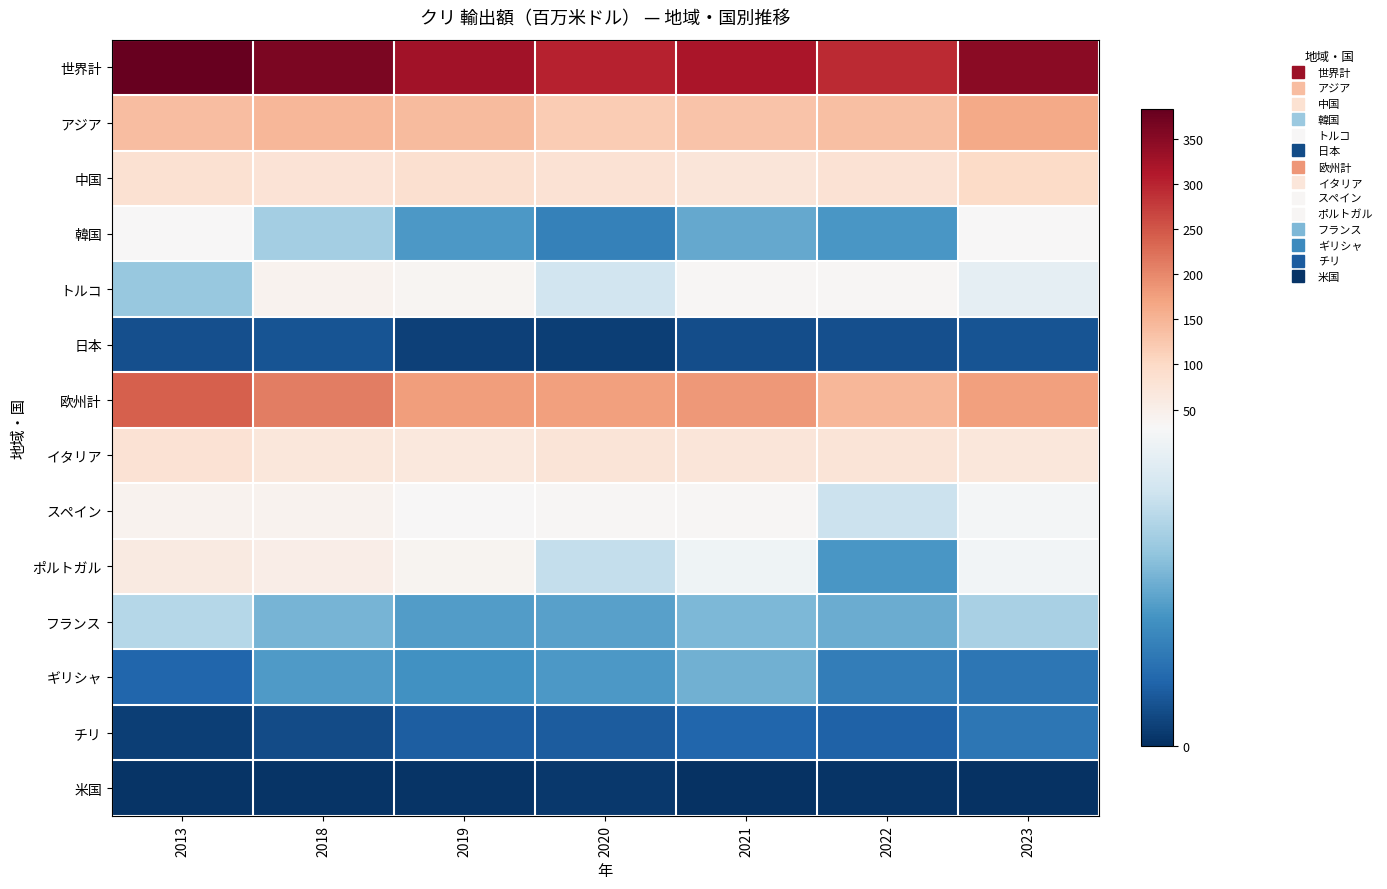

What is the total value across all series at 2021?

931.5